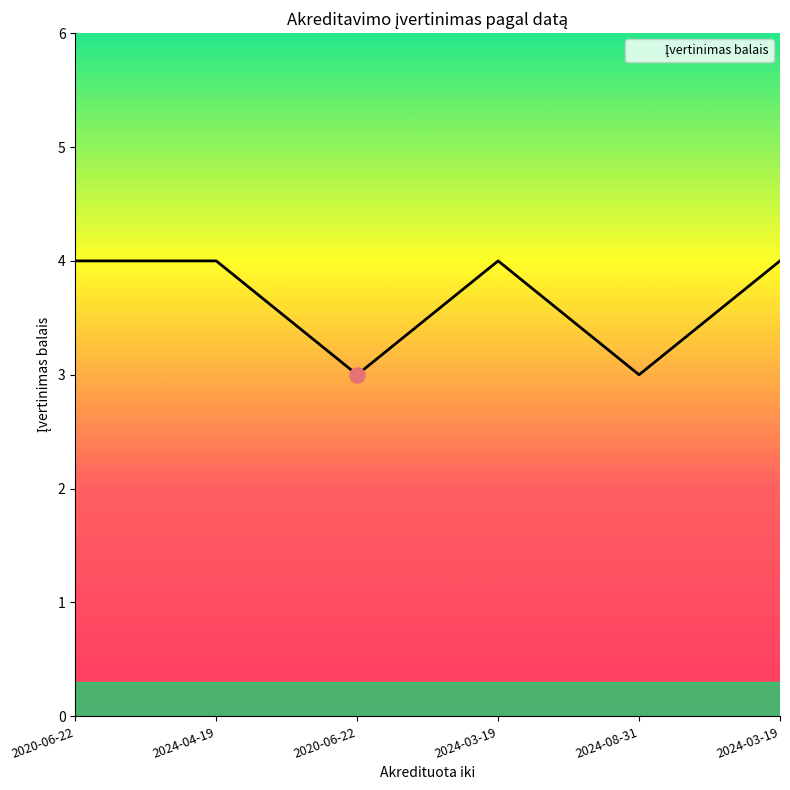

What is the ratio of the value at 2024-08-31 to the value at 2020-06-22?

0.8